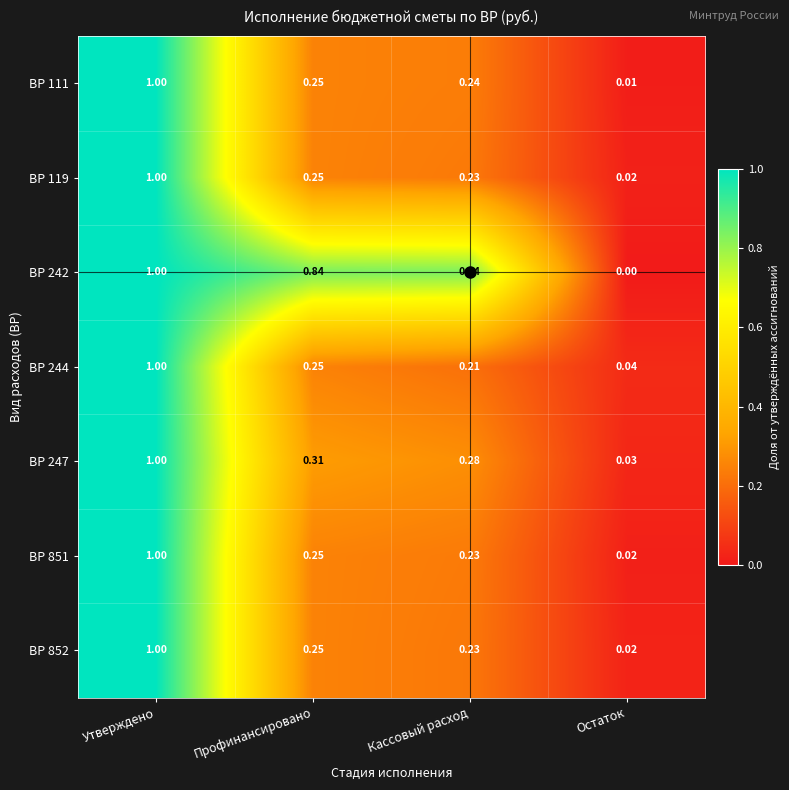

At which category does the chart reach its peak across all series?

Утверждено